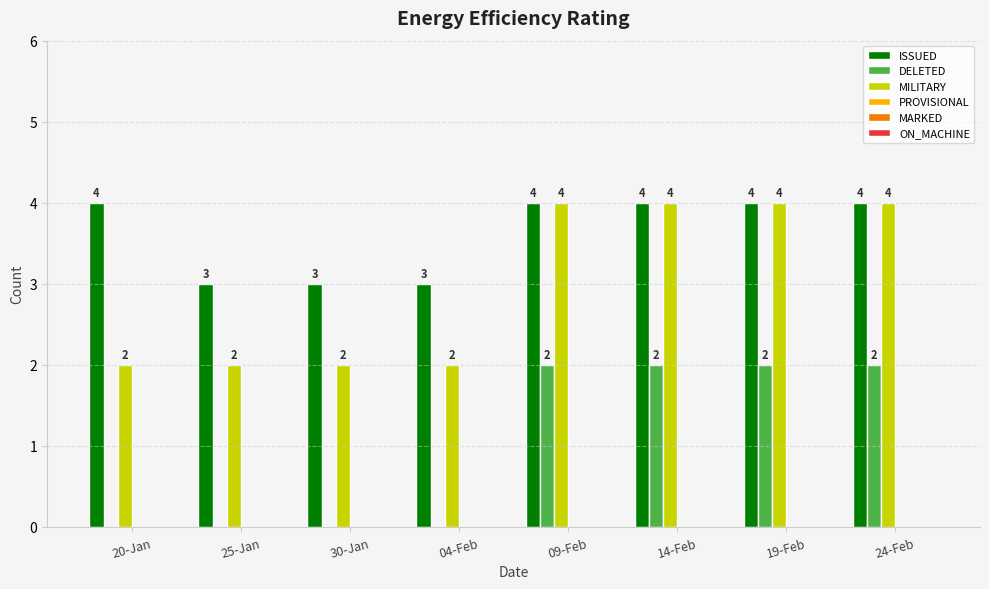

What value does the ISSUED series have at 25-Jan?

3